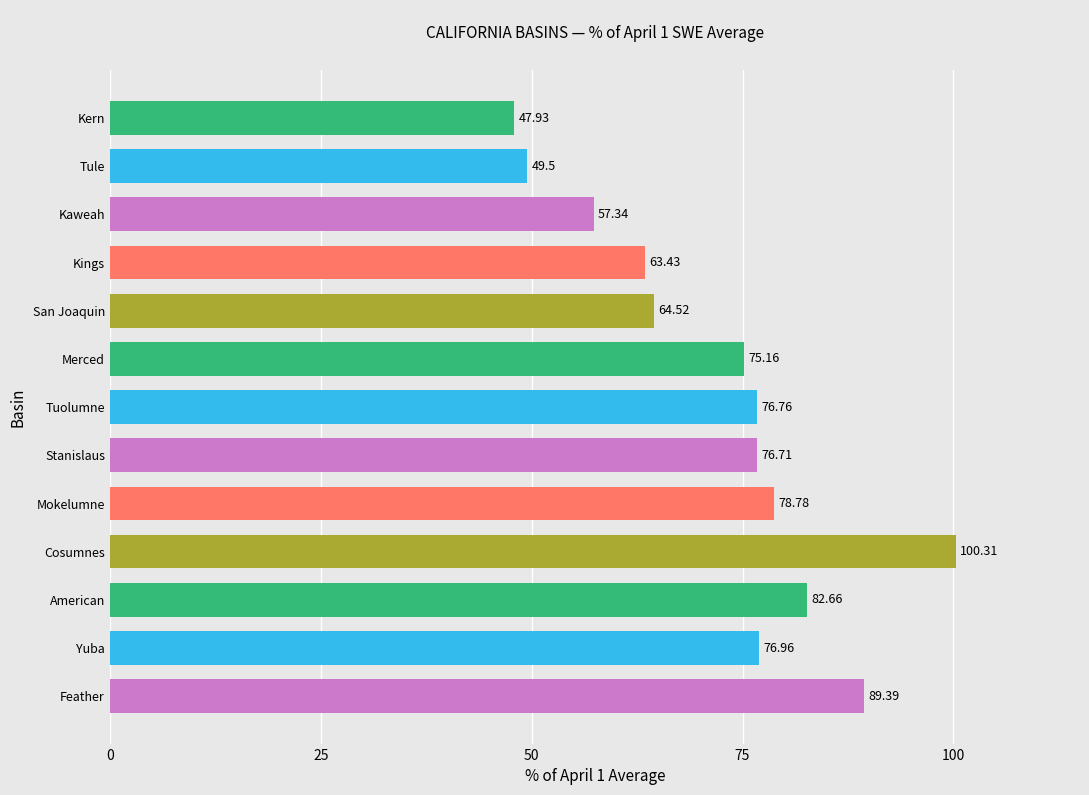

What is the change in value from Stanislaus to Kaweah?

-19.4